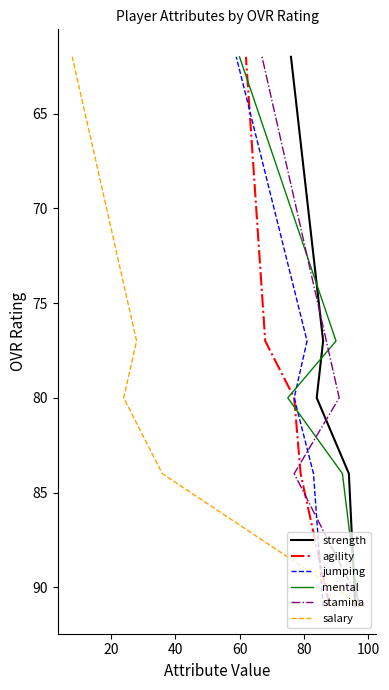

Count the number of categories in the chart.

5